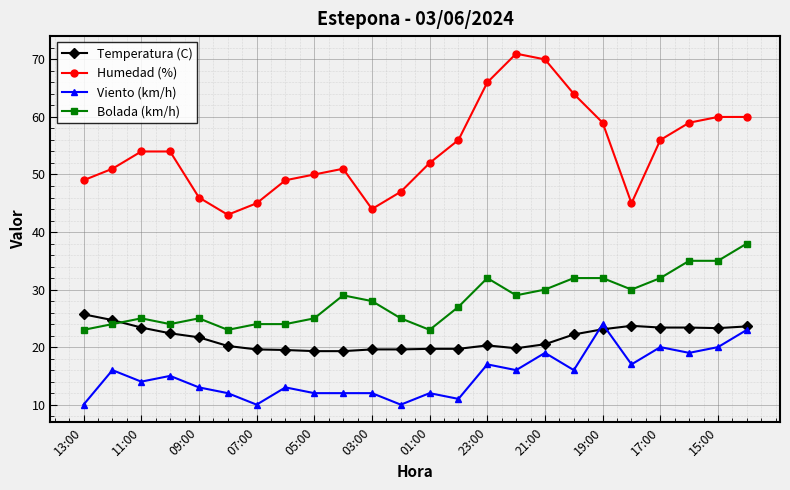

True or false: Humedad (%) and Bolada (km/h) intersect in this chart.

False